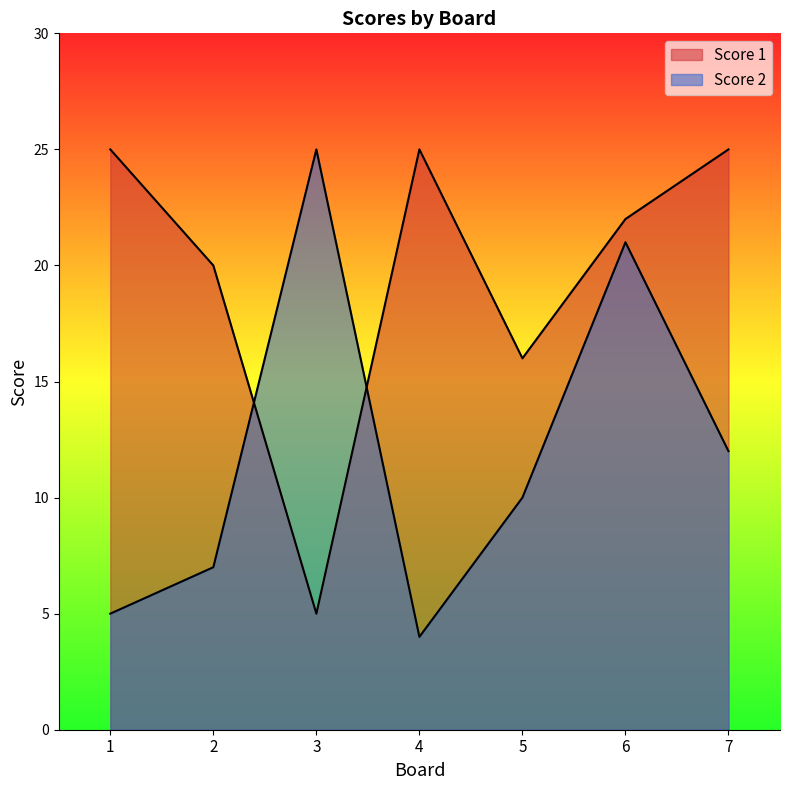

Which label corresponds to the smallest value in the chart?

4